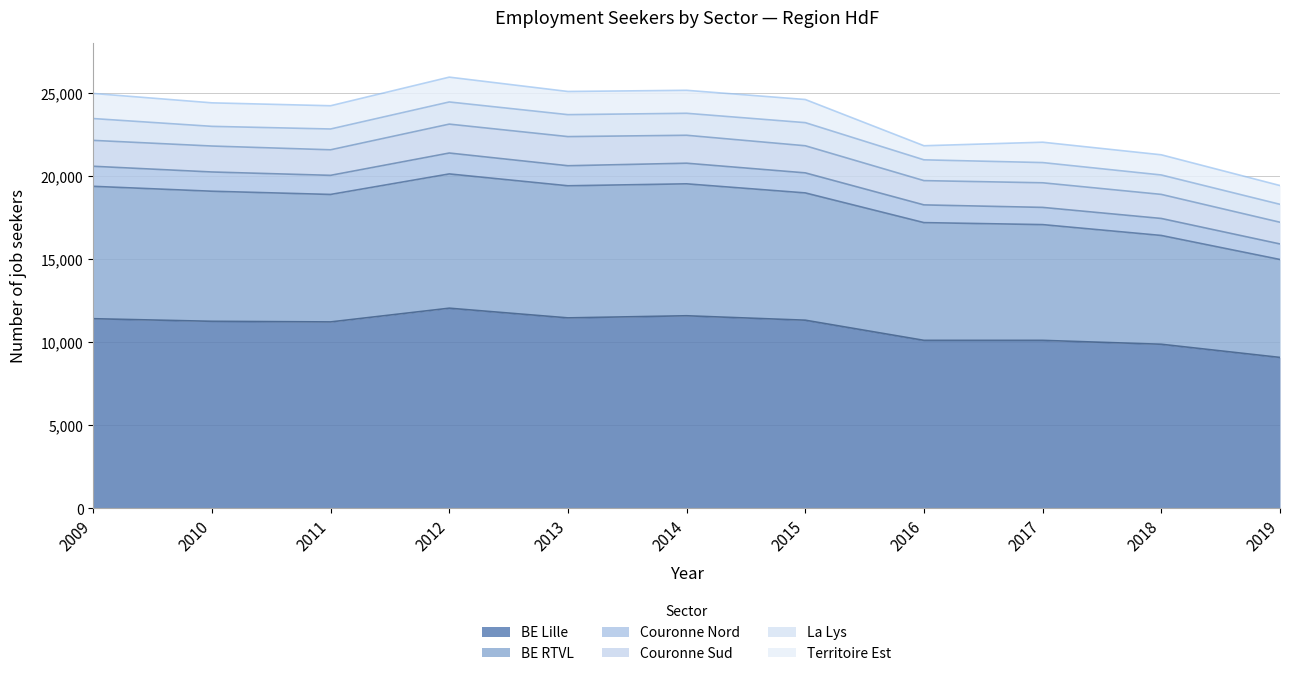

At which label does BE Lille reach its minimum?

2019